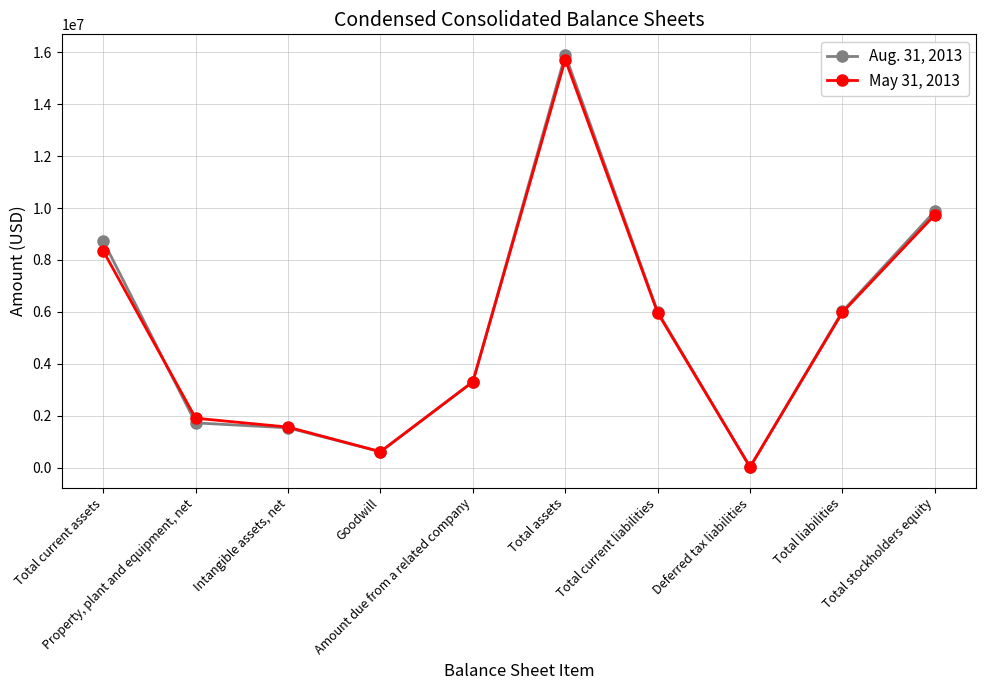

The Aug. 31, 2013 series shows 3303732 at Amount due from a related company. True or false?

True